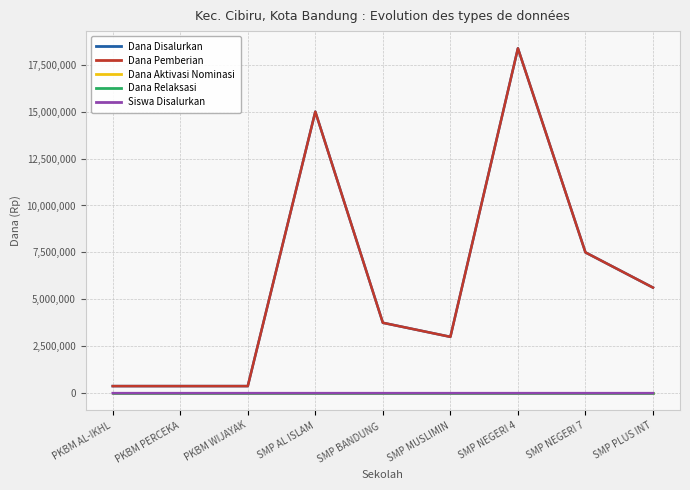

At which label does Dana Pemberian reach its peak?

SMP NEGERI 4